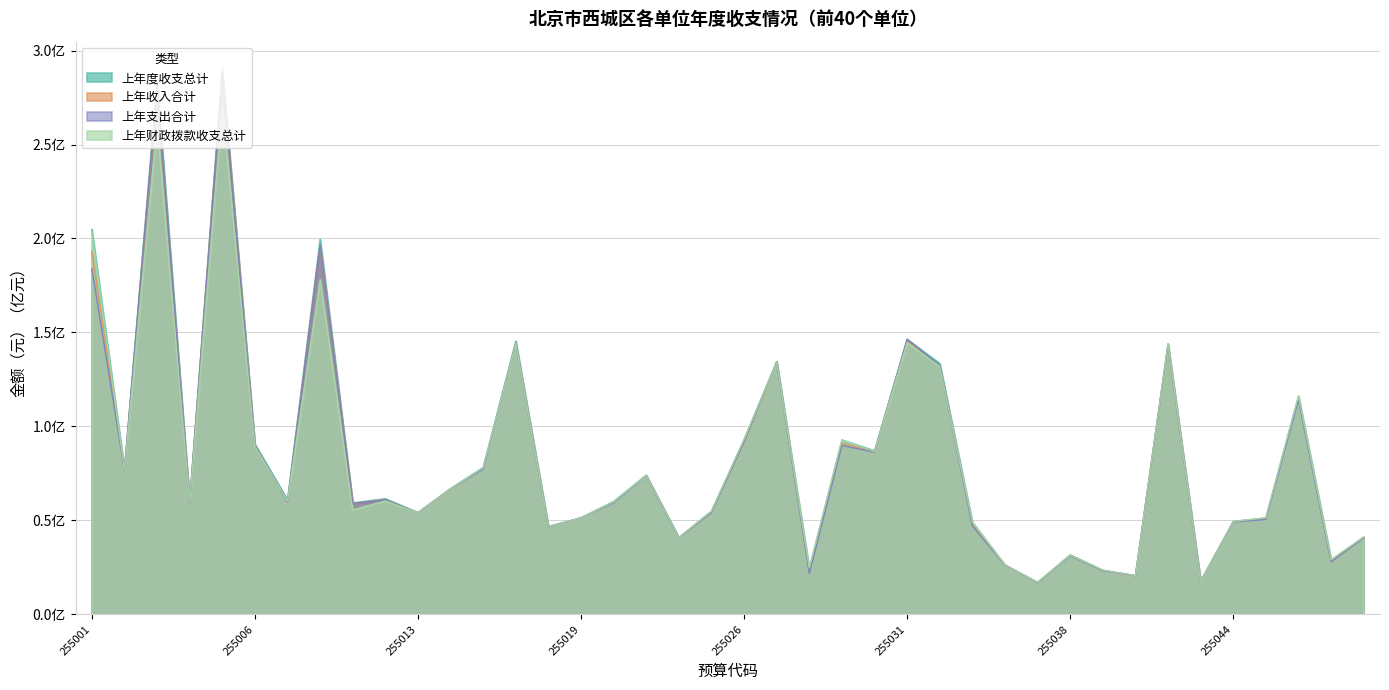

Reading left to right, what are all the values shown in this chart?

上年度收支总计: 255001=2.0	255002=0.8	255003=2.8	255004=0.6	255005=2.9	255006=0.9	255007=0.6	255009=2.0	255010=0.6	255012=0.6	255013=0.5	255015=0.7	255016=0.8	255017=1.5	255018=0.5	255019=0.5	255020=0.6	255021=0.7	255022=0.4	255025=0.5	255026=0.9	255027=1.3	255028=0.2	255029=0.9	255030=0.9	255031=1.5	255033=1.3	255034=0.5	255035=0.3	255036=0.2	255038=0.3	255039=0.2	255040=0.2	255042=1.4	255043=0.2	255044=0.5	255047=0.5	255048=1.2	255049=0.3	255050=0.4
上年收入合计: 255001=1.9	255002=0.8	255003=2.8	255004=0.6	255005=2.9	255006=0.9	255007=0.6	255009=2.0	255010=0.6	255012=0.6	255013=0.5	255015=0.7	255016=0.8	255017=1.4	255018=0.5	255019=0.5	255020=0.6	255021=0.7	255022=0.4	255025=0.5	255026=0.9	255027=1.3	255028=0.2	255029=0.9	255030=0.9	255031=1.5	255033=1.3	255034=0.5	255035=0.3	255036=0.2	255038=0.3	255039=0.2	255040=0.2	255042=1.4	255043=0.2	255044=0.5	255047=0.5	255048=1.2	255049=0.3	255050=0.4
上年支出合计: 255001=1.8	255002=0.8	255003=2.8	255004=0.6	255005=2.9	255006=0.9	255007=0.6	255009=2.0	255010=0.6	255012=0.6	255013=0.5	255015=0.7	255016=0.8	255017=1.4	255018=0.5	255019=0.5	255020=0.6	255021=0.7	255022=0.4	255025=0.5	255026=0.9	255027=1.3	255028=0.2	255029=0.9	255030=0.9	255031=1.5	255033=1.3	255034=0.5	255035=0.3	255036=0.2	255038=0.3	255039=0.2	255040=0.2	255042=1.4	255043=0.2	255044=0.5	255047=0.5	255048=1.1	255049=0.3	255050=0.4
上年财政拨款收支总计: 255001=2.0	255002=0.8	255003=2.6	255004=0.6	255005=2.7	255006=0.9	255007=0.6	255009=1.8	255010=0.6	255012=0.6	255013=0.5	255015=0.7	255016=0.8	255017=1.4	255018=0.5	255019=0.5	255020=0.6	255021=0.7	255022=0.4	255025=0.5	255026=0.9	255027=1.3	255028=0.2	255029=0.9	255030=0.9	255031=1.4	255033=1.3	255034=0.5	255035=0.3	255036=0.2	255038=0.3	255039=0.2	255040=0.2	255042=1.4	255043=0.2	255044=0.5	255047=0.5	255048=1.2	255049=0.3	255050=0.4